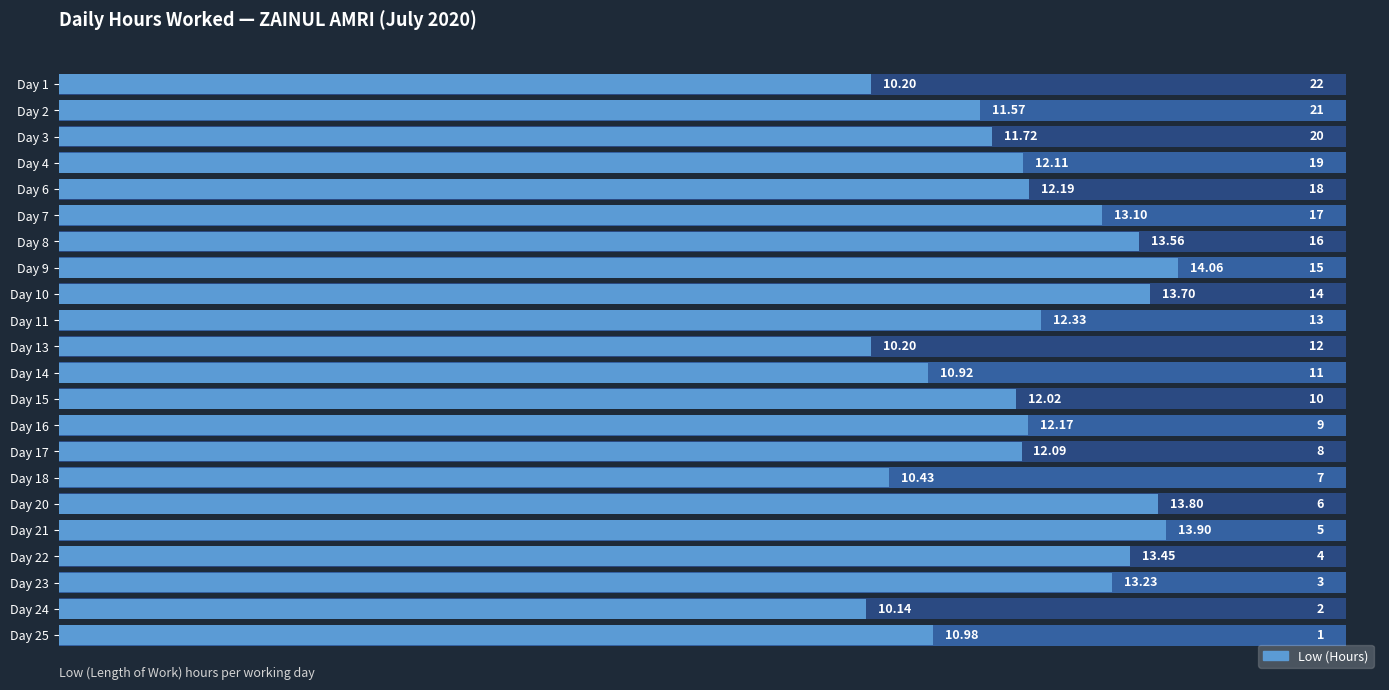

Are the bars horizontal?

Yes